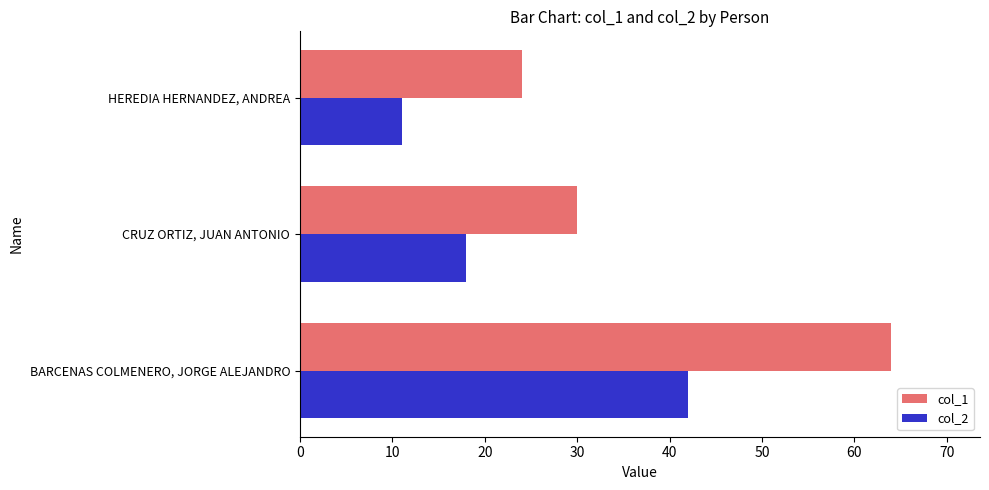

Is it true that col_2 equals 4 at CRUZ ORTIZ, JUAN ANTONIO?

False